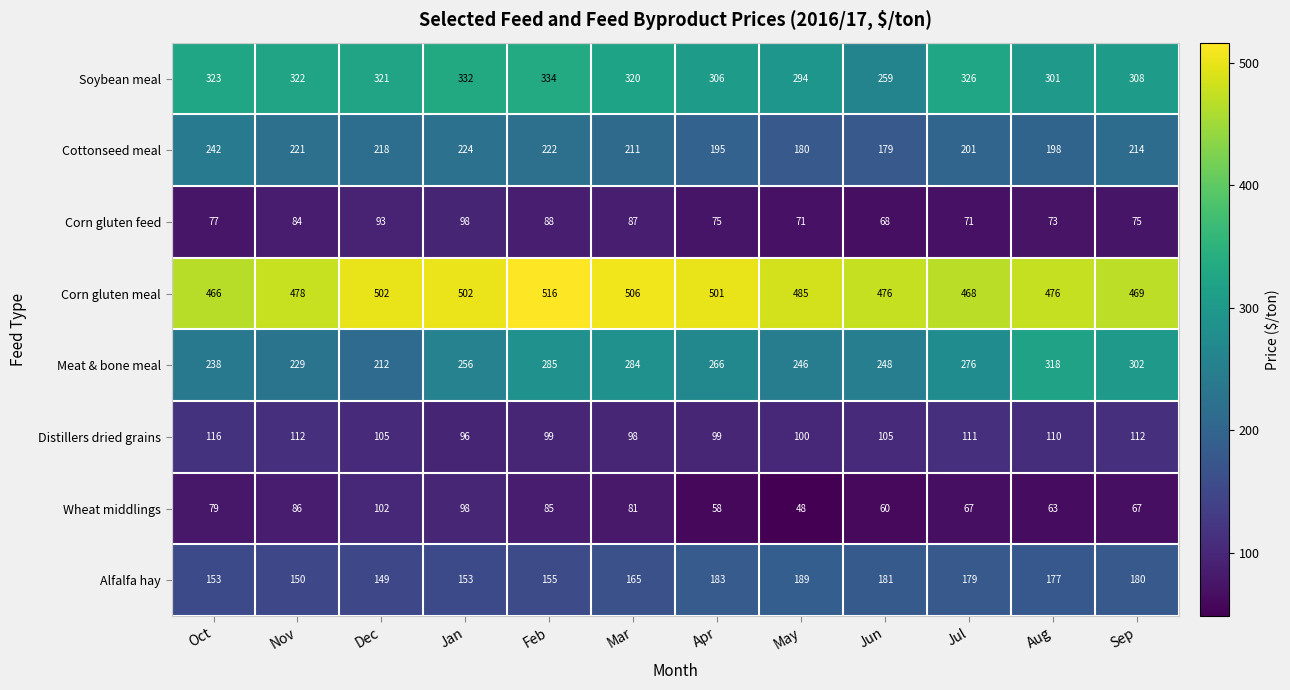

Where is Soybean meal nearest to the value 296?

May